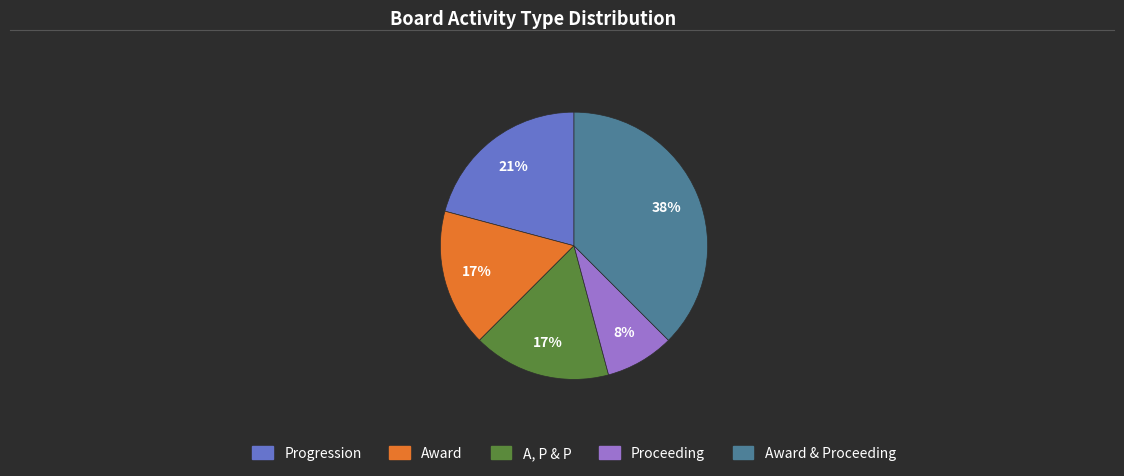

Between A, P & P and Progression, which is larger?

Progression